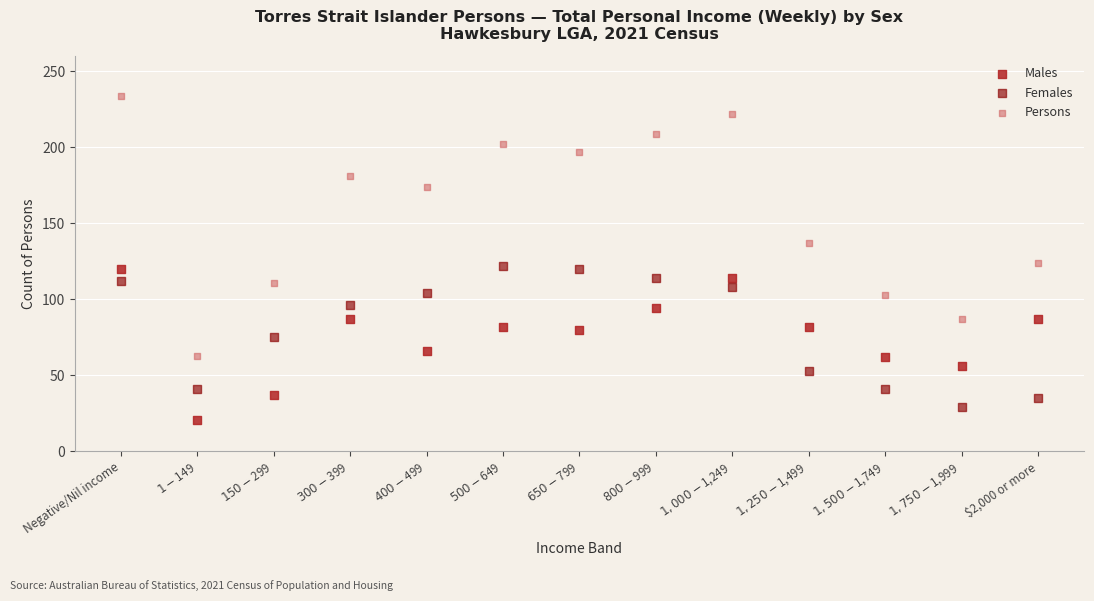

Across all data points, what is the range of Y values (max minus min)?

213